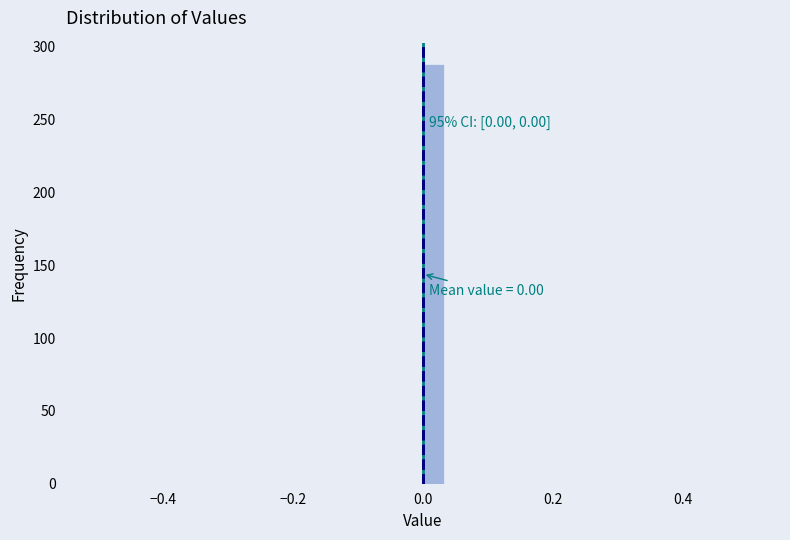

Around what value on the x-axis is the tallest bar? Give the approximate position of its centre, as read against the axis.

0.02